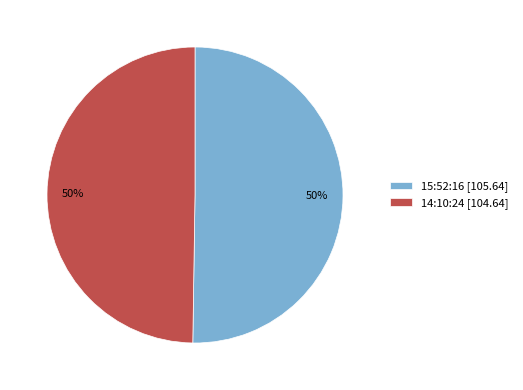

The 14:10:24 slice represents 50% of the pie. True or false?

True